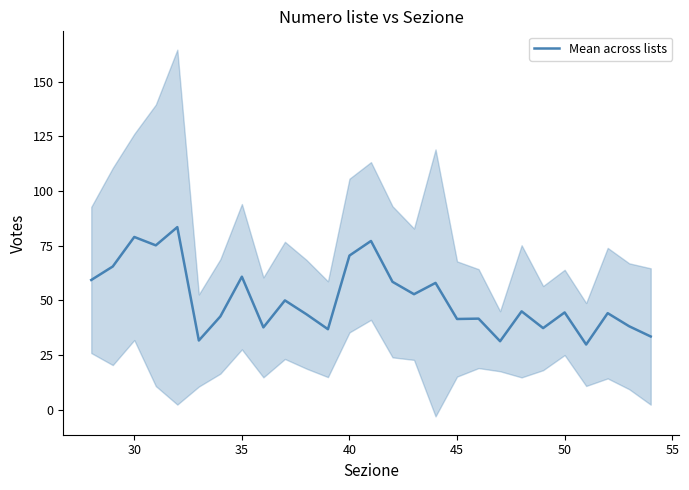

Is it true that Mean across lists equals 44.5 at 50?

True